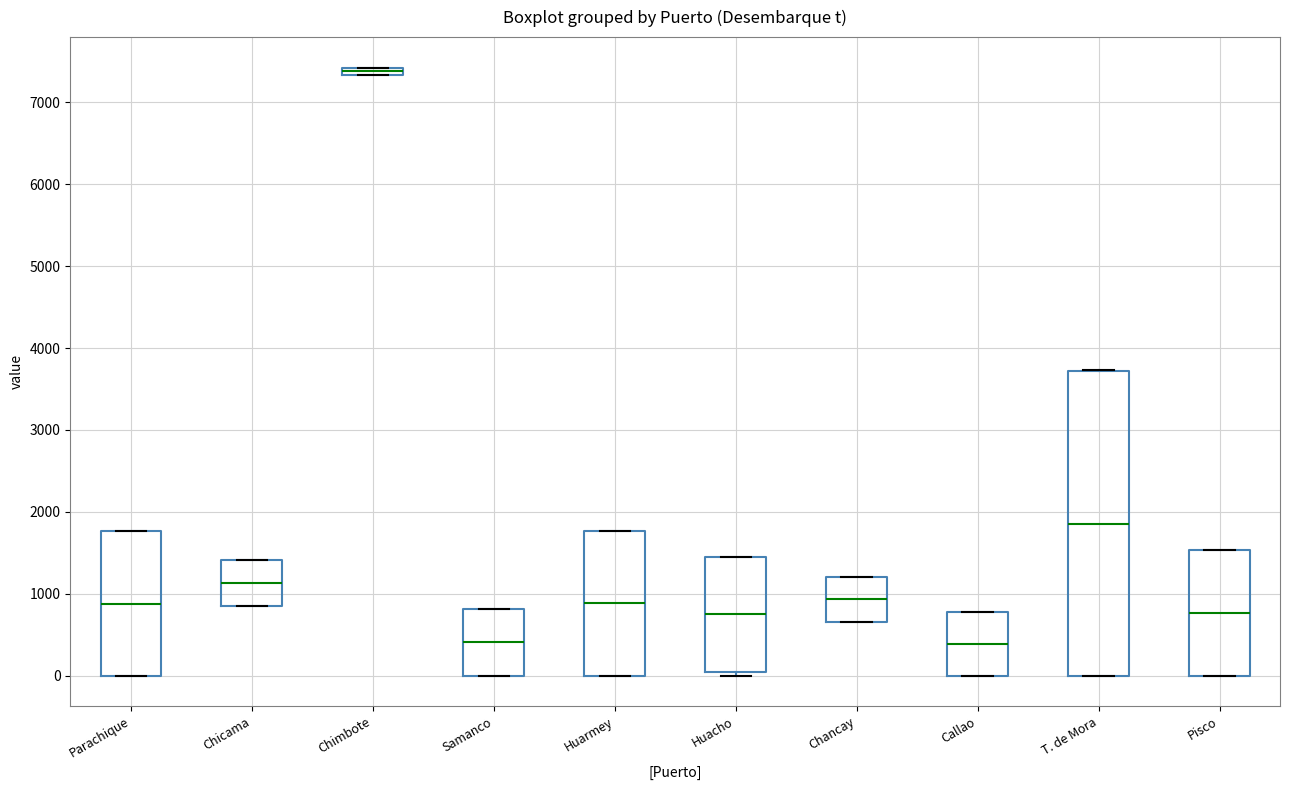

Where does the median line of the box for Callao sit on the y-axis? The values are not printed on the chart, so give them approximately, as read against the axis.

400